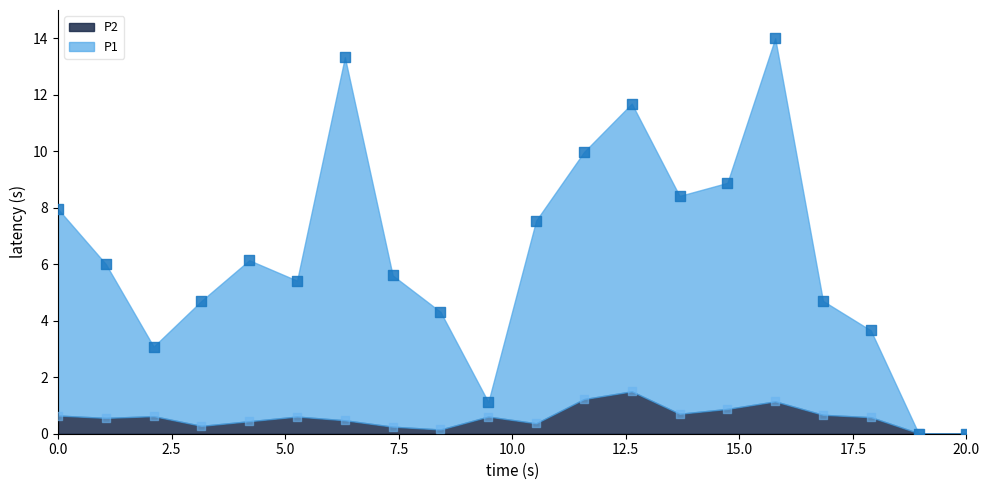

Which series has the largest total across all categories?

P1